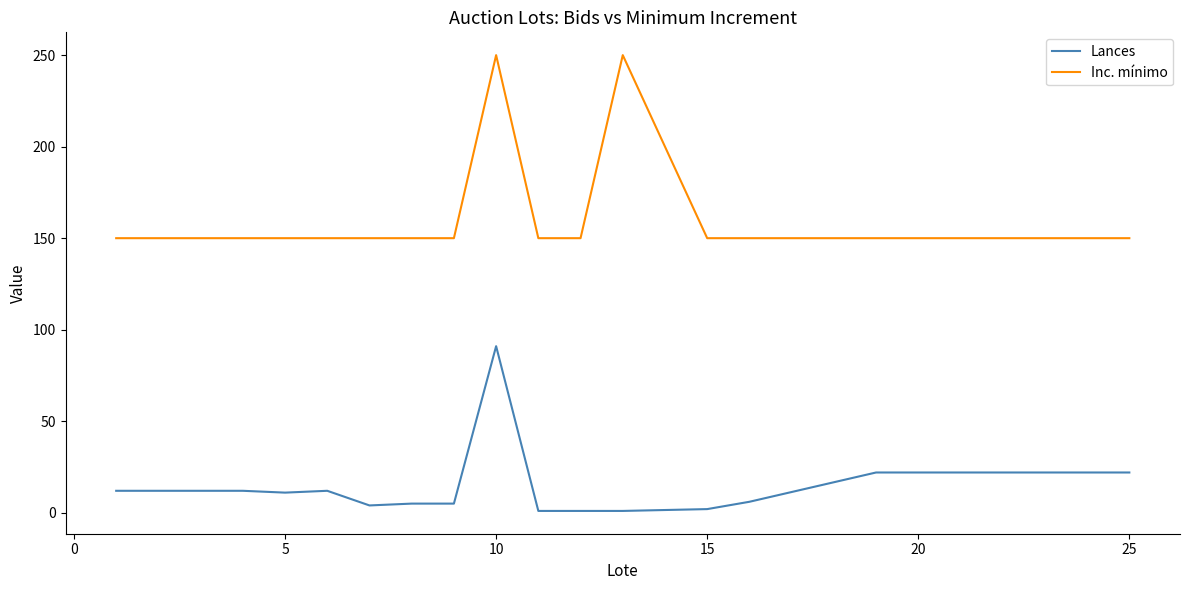

Which series has the largest range (max minus min)?

Inc. mínimo